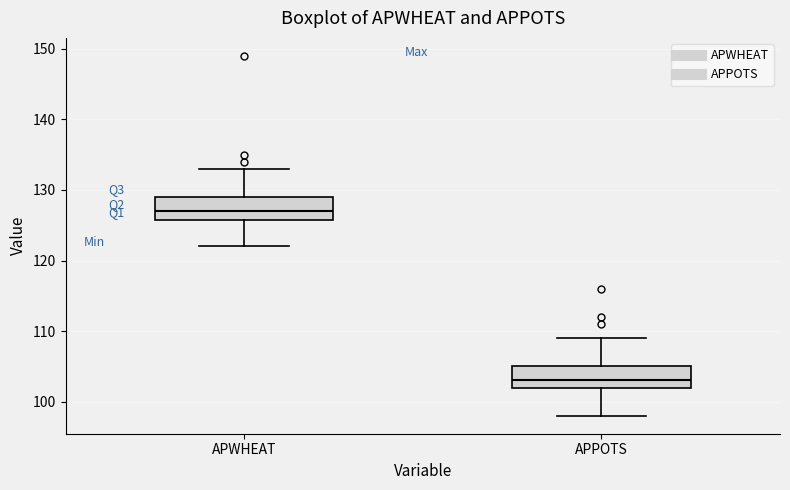

Reading left to right, transcribe this box plot: for each box, give where its median line is, the range the box spans, and where its two whiskers end, as read against the y-axis. The values are not printed on the chart, so give them approximately, as read against the axis.

APWHEAT: median 127, box 126 to 129, whiskers 122 to 133
APPOTS: median 103, box 102 to 105, whiskers 98 to 109